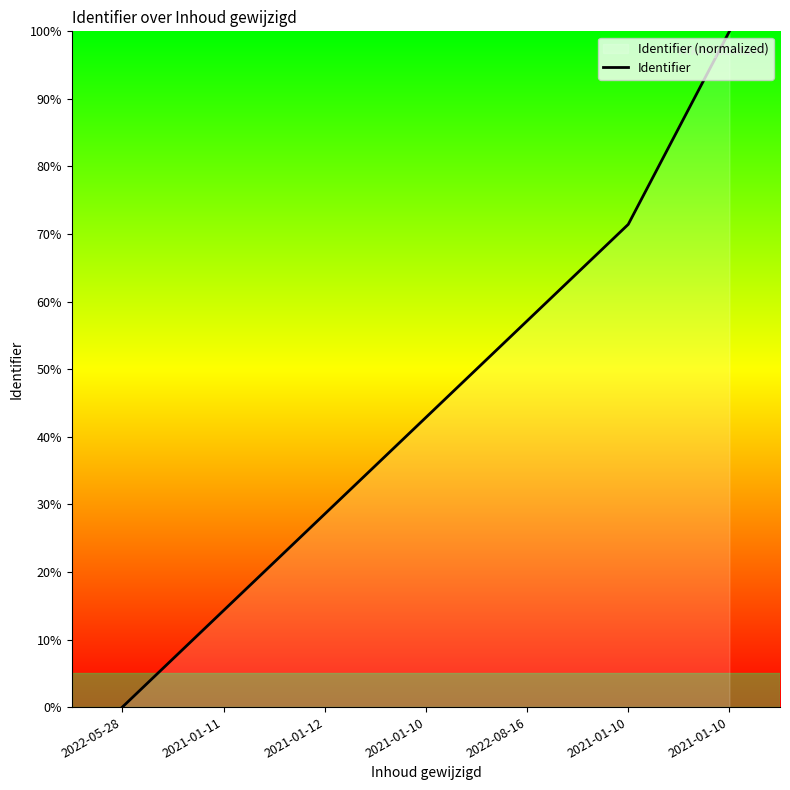

What is the difference between the maximum and minimum values?

100.0